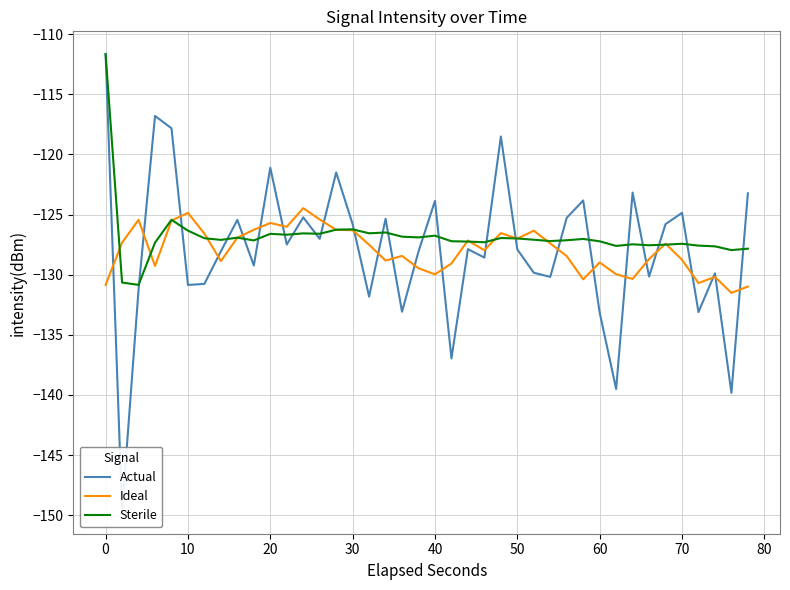

What are all the series names shown in the legend?

Actual, Ideal, Sterile